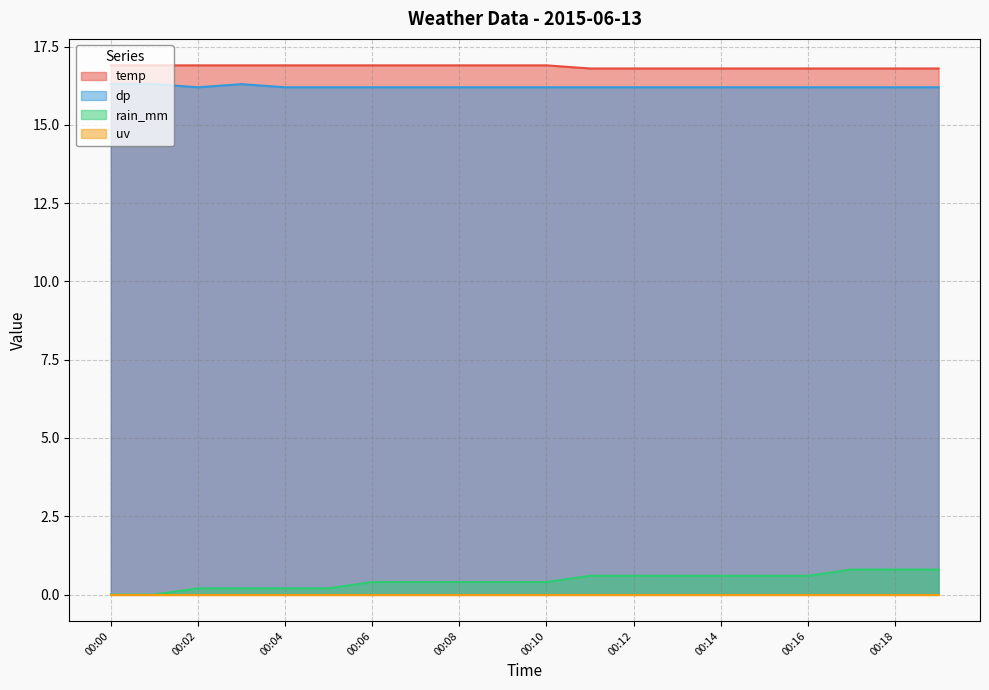

In dp, how many points are lower than both neighbors (excluding endpoints)?

1